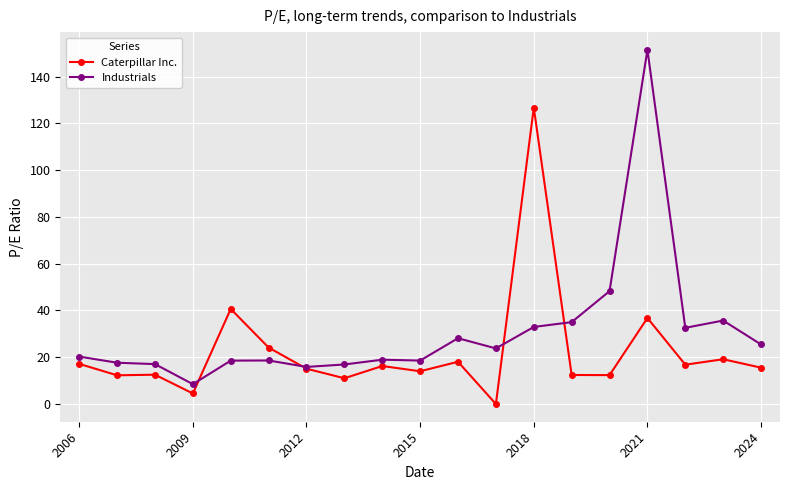

Which series has the largest total across all categories?

Industrials